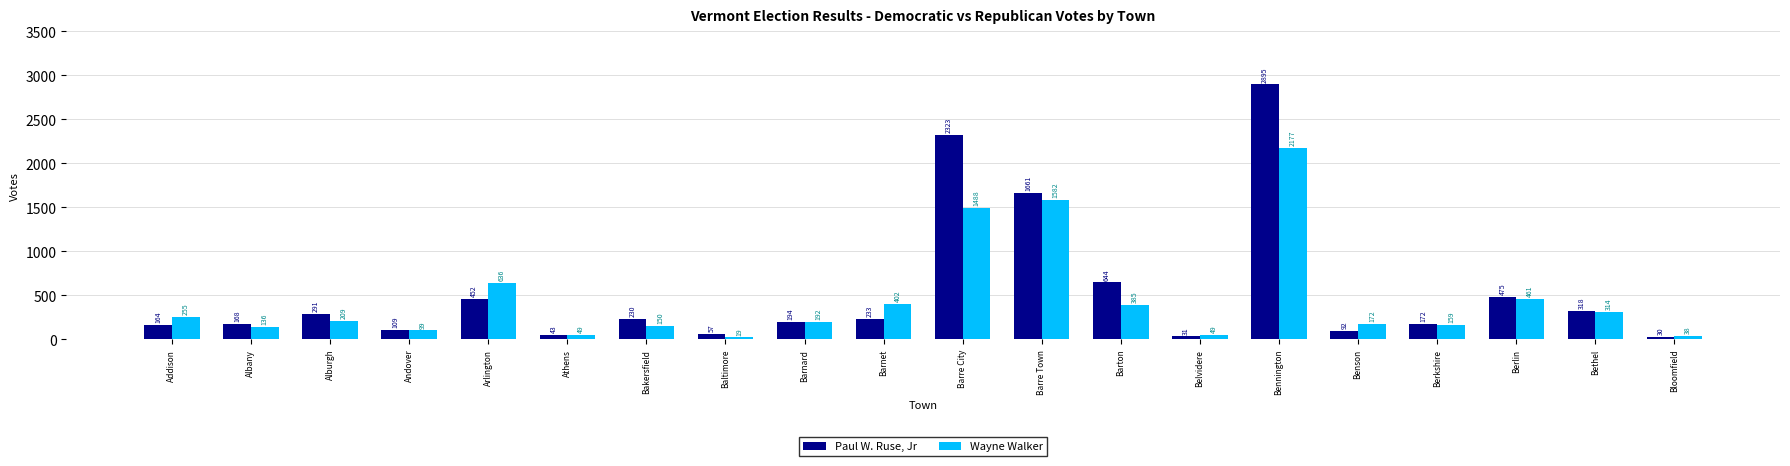

Rank the series at Barnet from highest to lowest value.

Wayne Walker, Paul W. Ruse, Jr